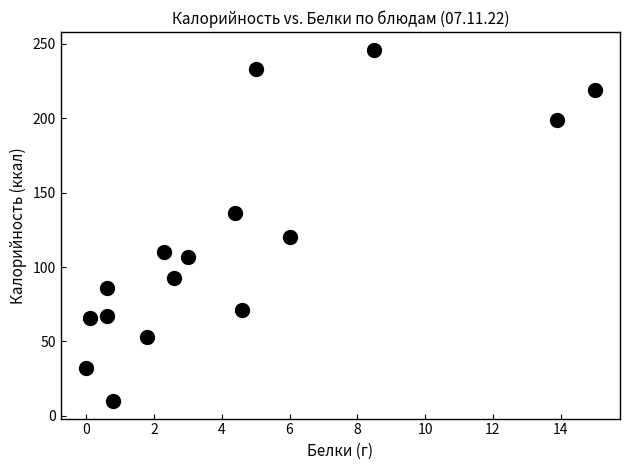

What is the range of Y values (max minus min)?

236.0